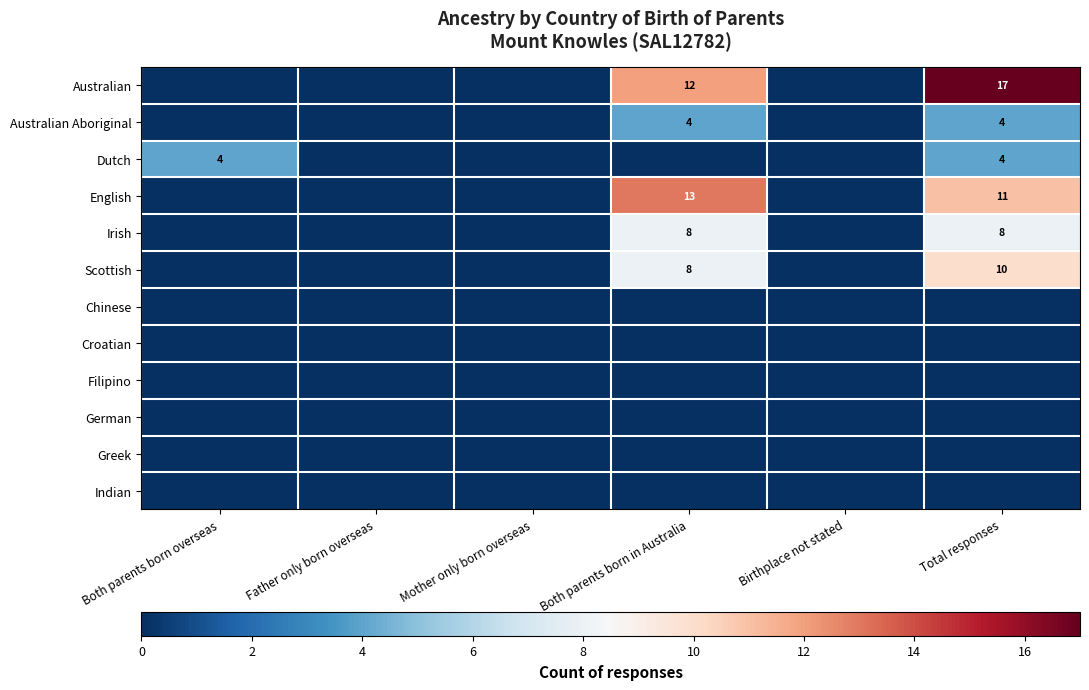

True or false: Scottish has a value of 10 at Total responses.

True